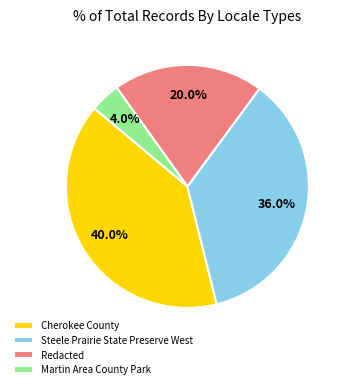

Do Redacted and Cherokee County together represent more than half of the pie?

Yes